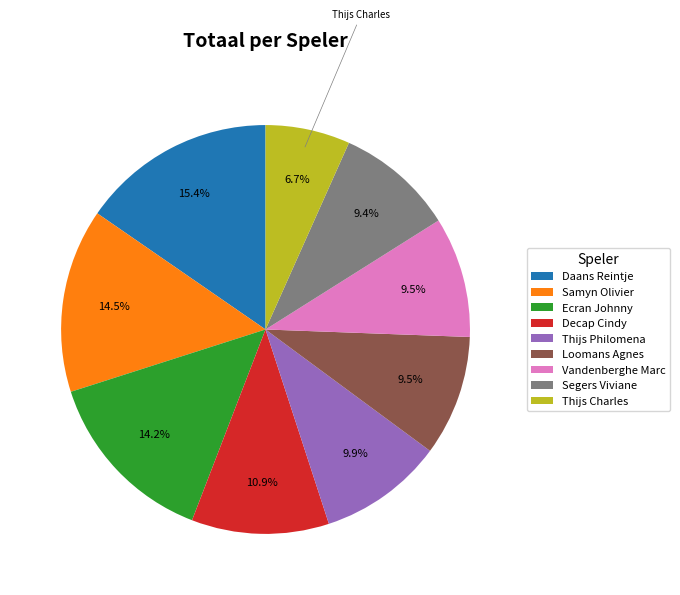

To the nearest percent, what is the combined percentage of Ecran Johnny and Samyn Olivier?

29%